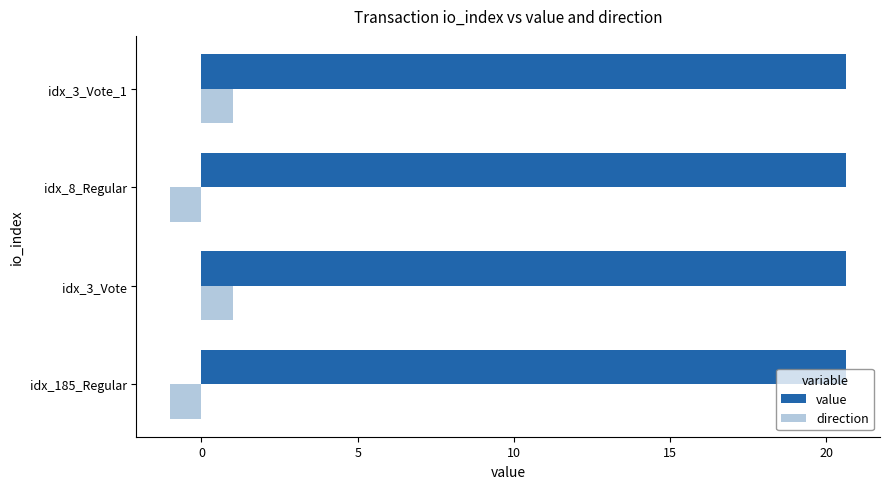

What is the smallest value displayed?

-1.0